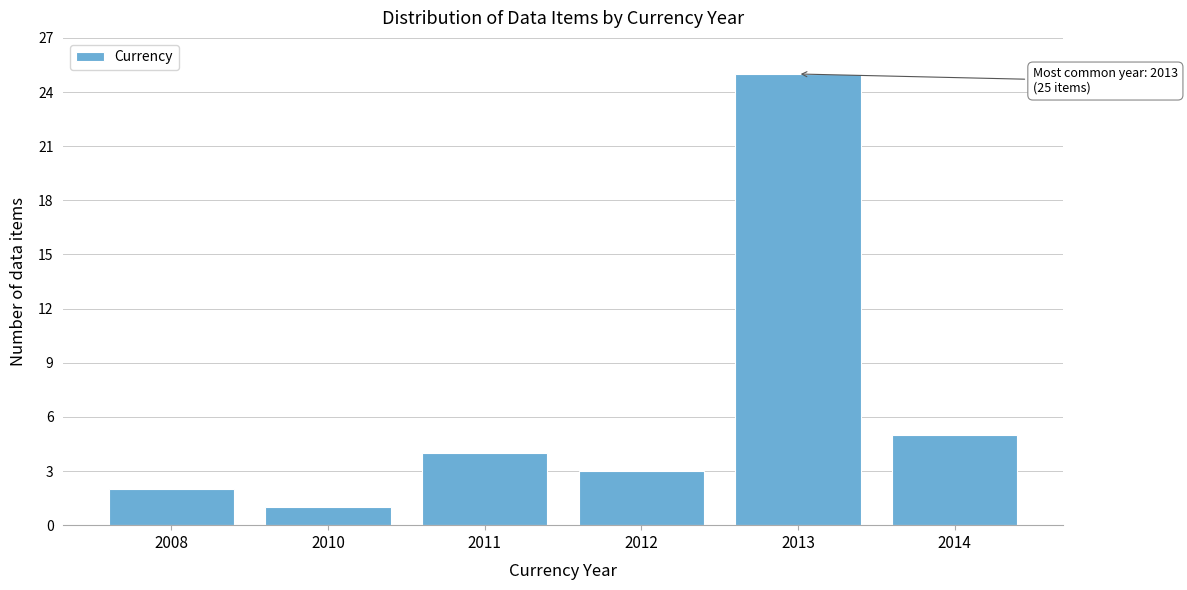

Reading left to right, list all the values displayed in this chart.

2	1	4	3	25	5